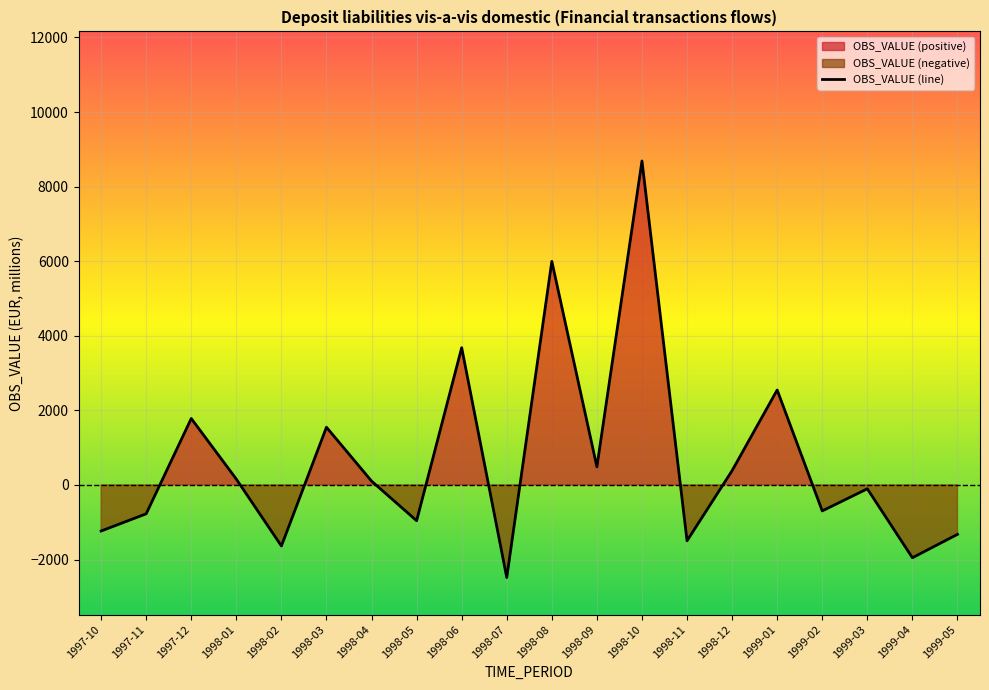

List the labels in order of value, smallest first.

1998-07, 1999-04, 1998-02, 1998-11, 1999-05, 1997-10, 1998-05, 1997-11, 1999-02, 1999-03, 1998-04, 1998-01, 1998-12, 1998-09, 1998-03, 1997-12, 1999-01, 1998-06, 1998-08, 1998-10